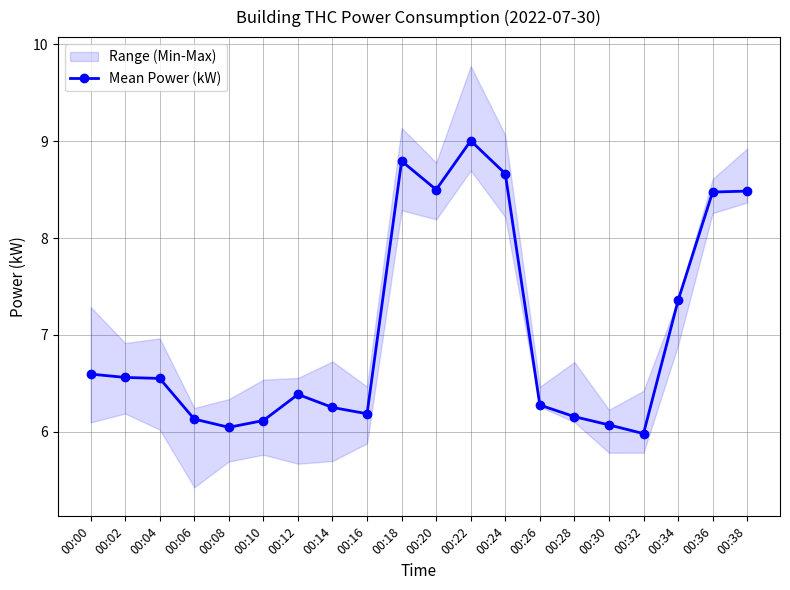

What is the ratio of the value at 00:36 to the value at 00:26?

1.4